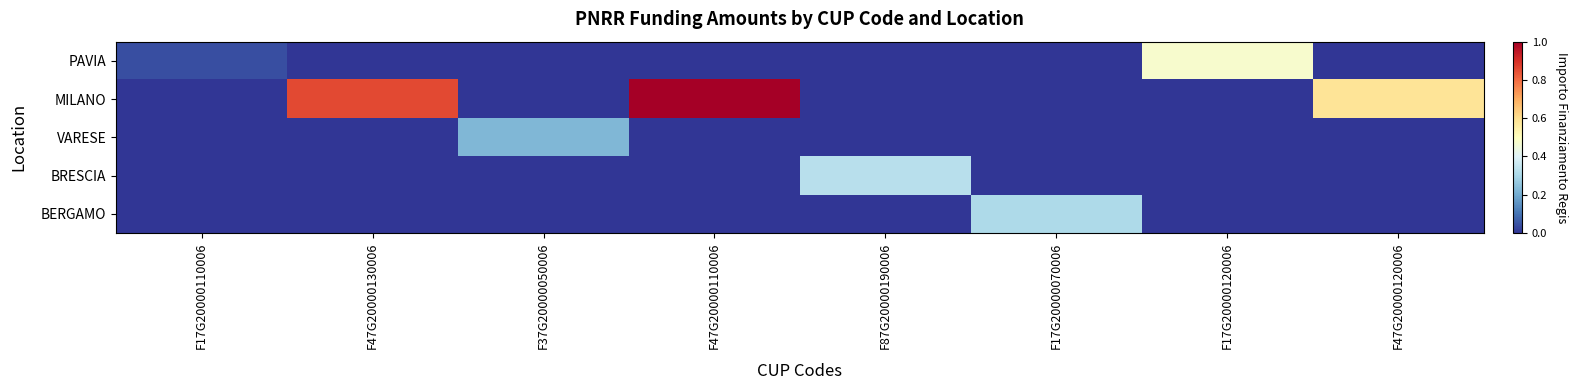

Which series has the largest total across all categories?

MILANO